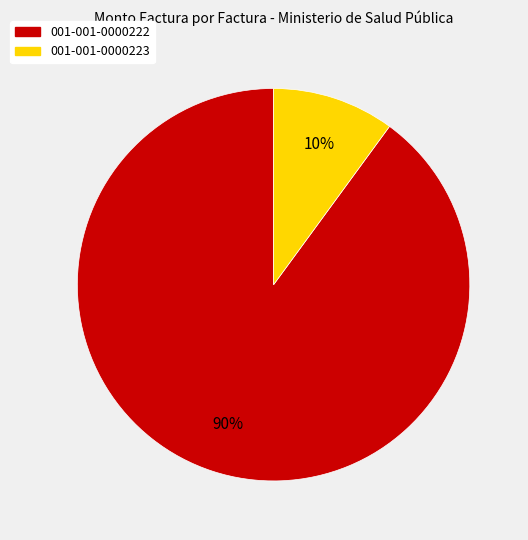

What is the ratio of the value at 001-001-0000223 to the value at 001-001-0000222?

0.1